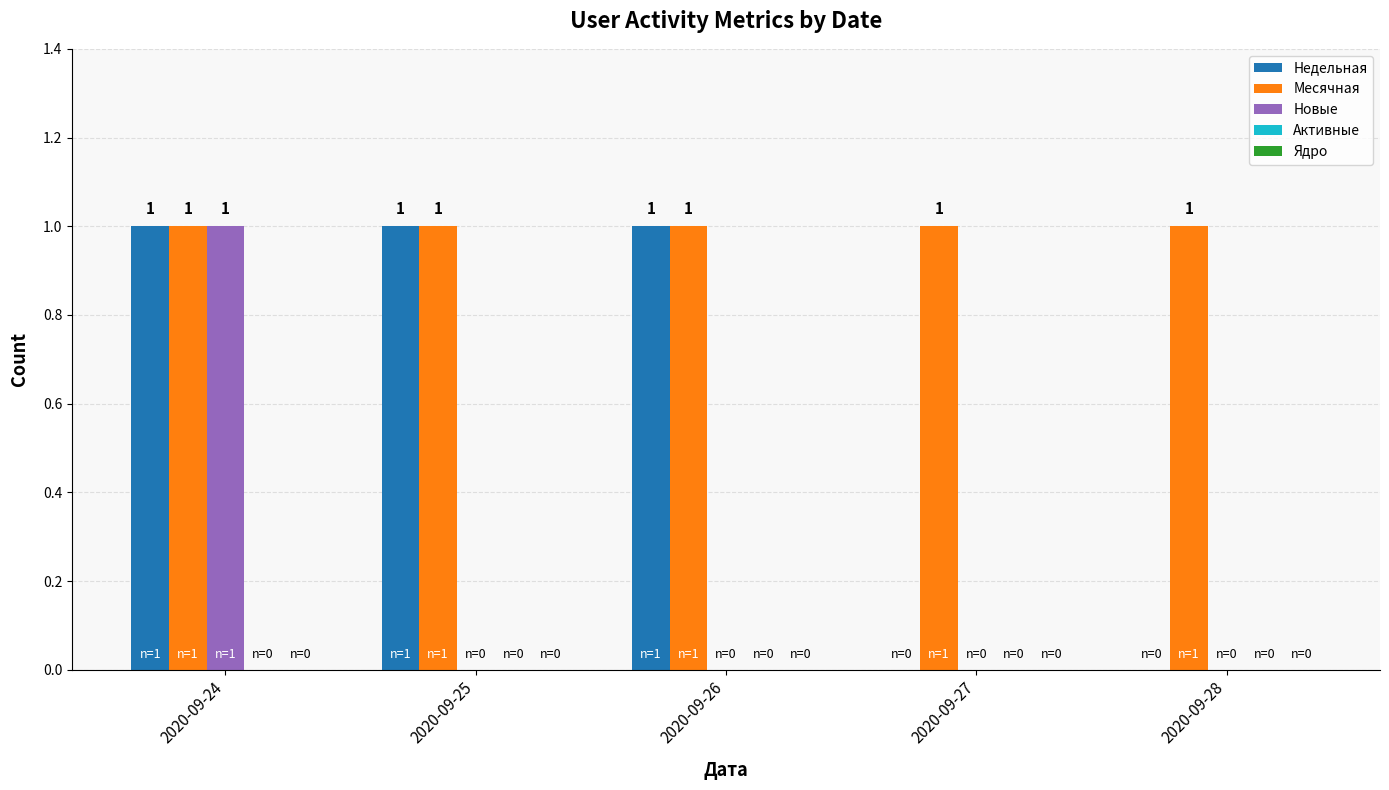

At which category is the sum across all series the highest?

2020-09-24